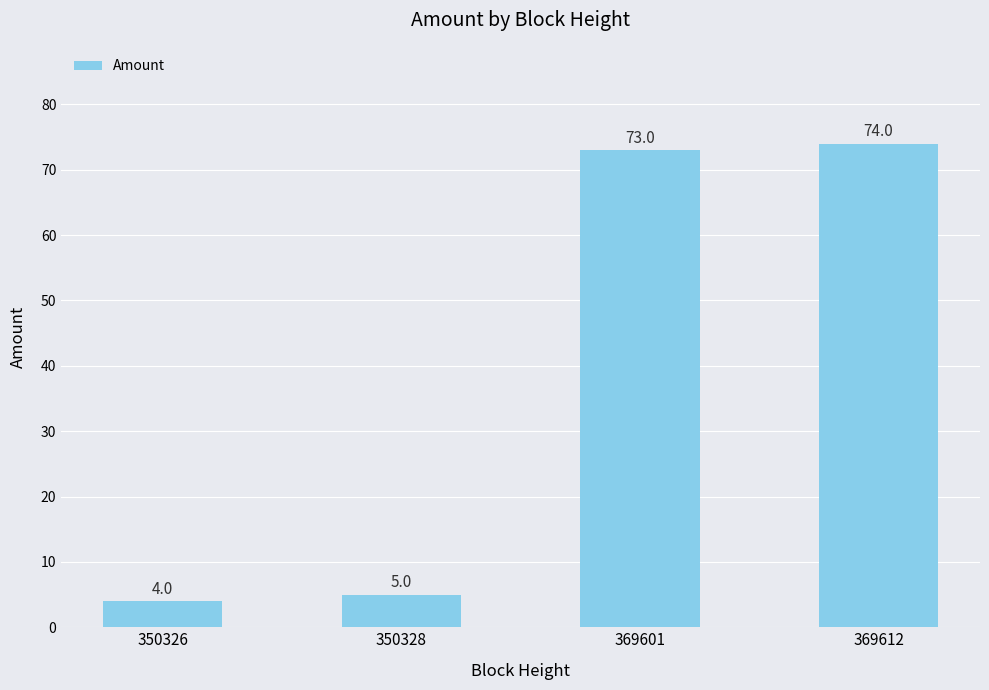

Rank the categories by value from lowest to highest.

350326, 350328, 369601, 369612